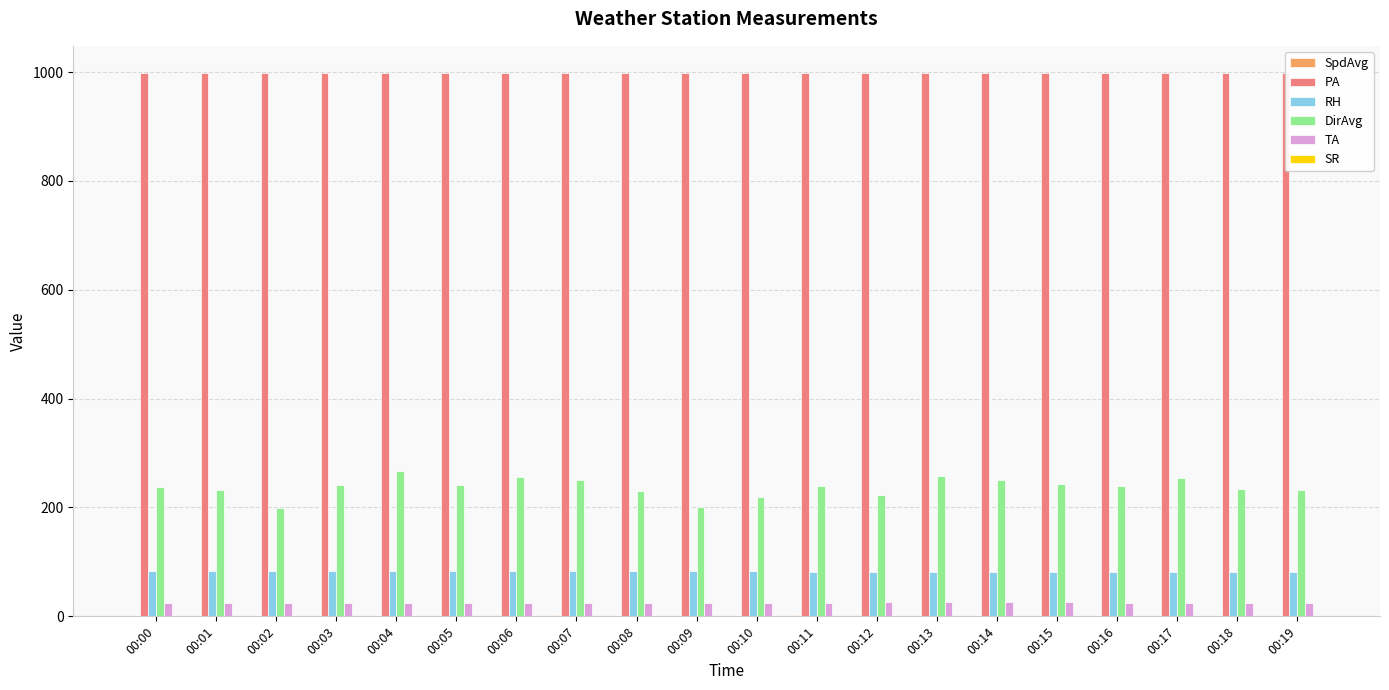

What are all the series names shown in the legend?

SpdAvg, PA, RH, DirAvg, TA, SR